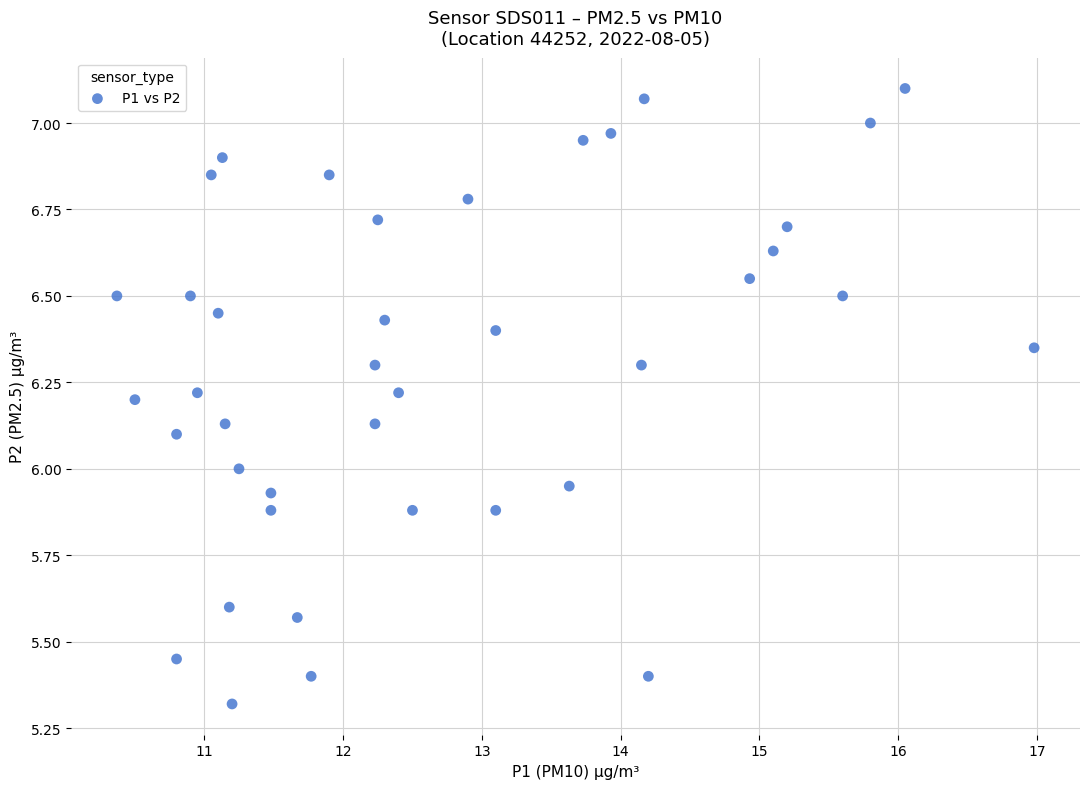

What is the range of Y values (max minus min)?

1.8